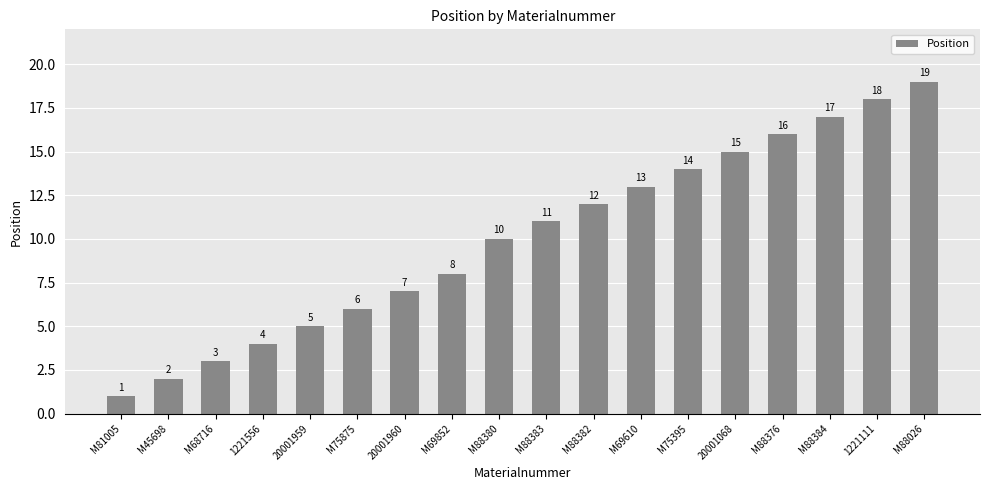

At which label is the value closest to 10?

M88380